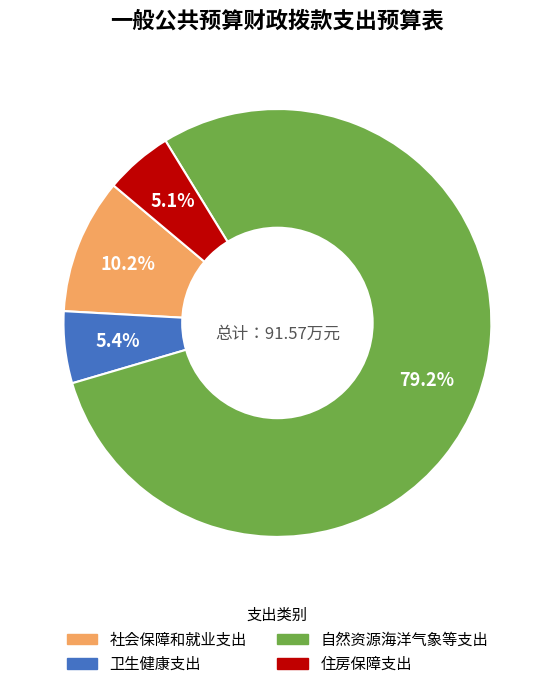

To the nearest percent, what portion does 社会保障和就业支出 represent?

10%